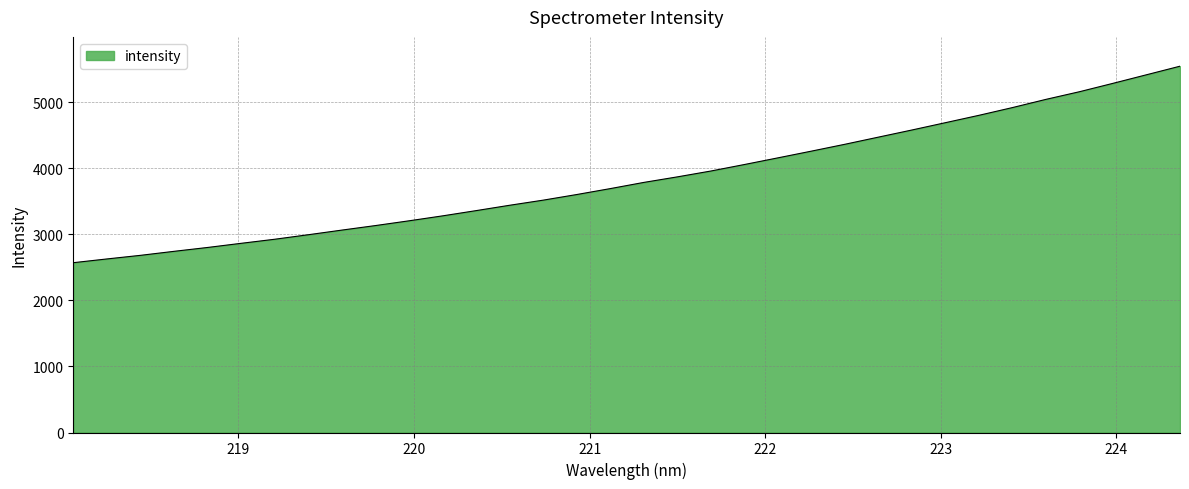

What is the greatest value displayed?

5544.6